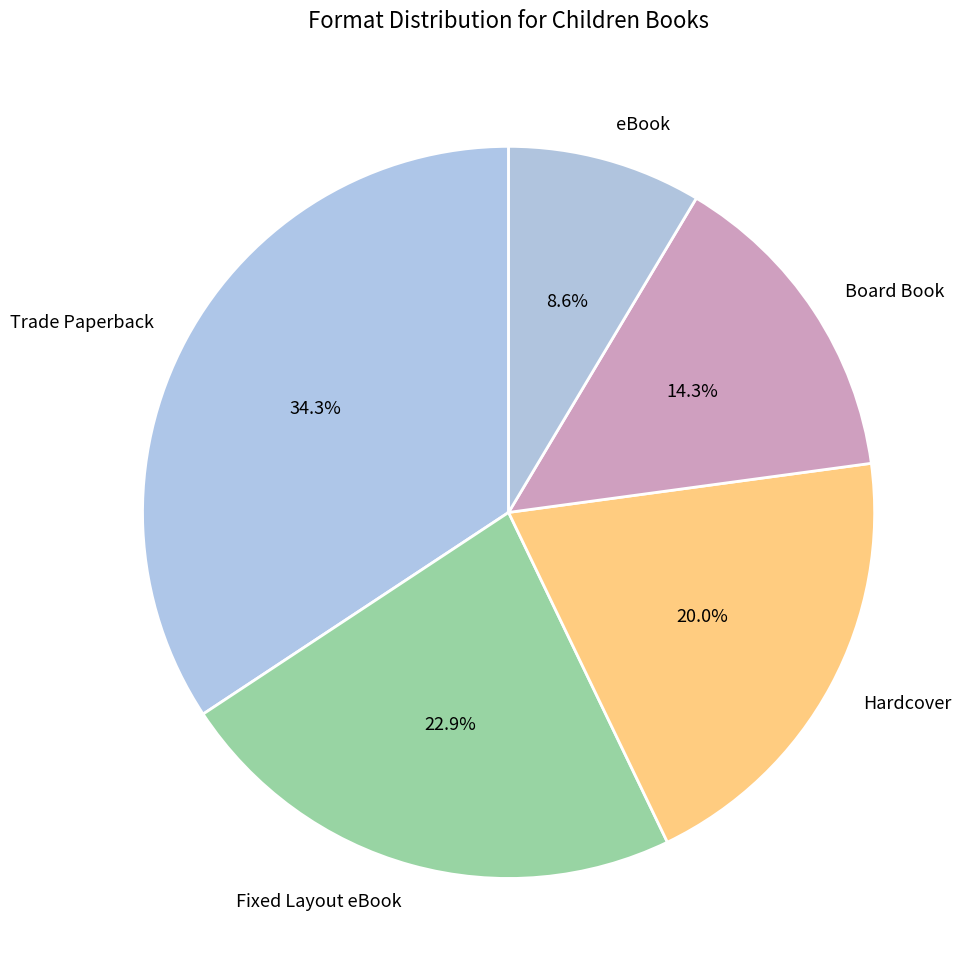

The Board Book slice represents 23% of the pie. True or false?

False